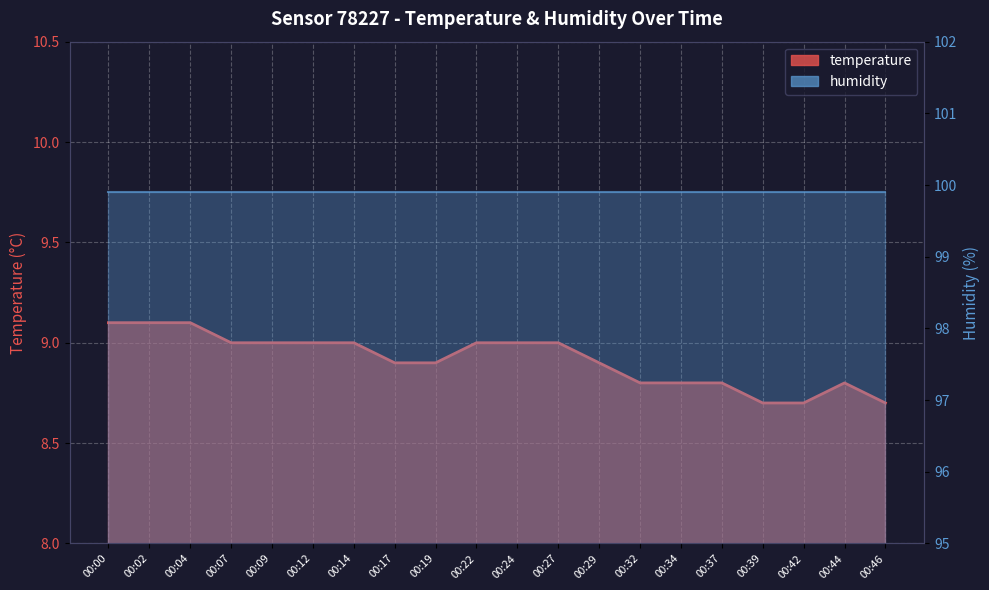

What value does the data have at 00:22?

9.0